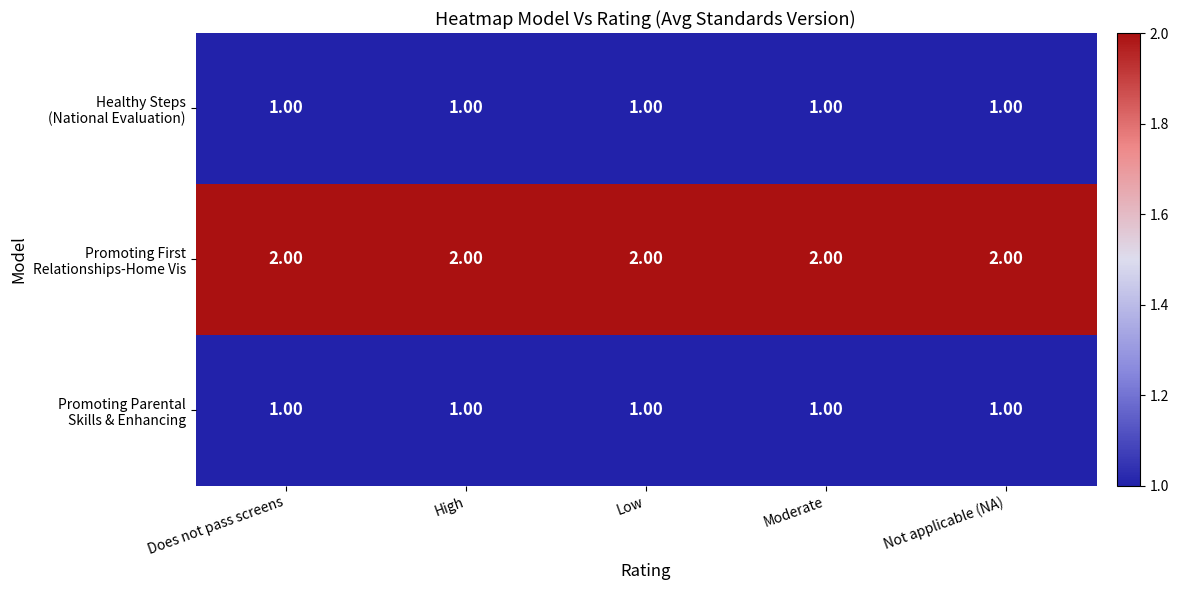

At how many categories does at least one series exceed 1?

5